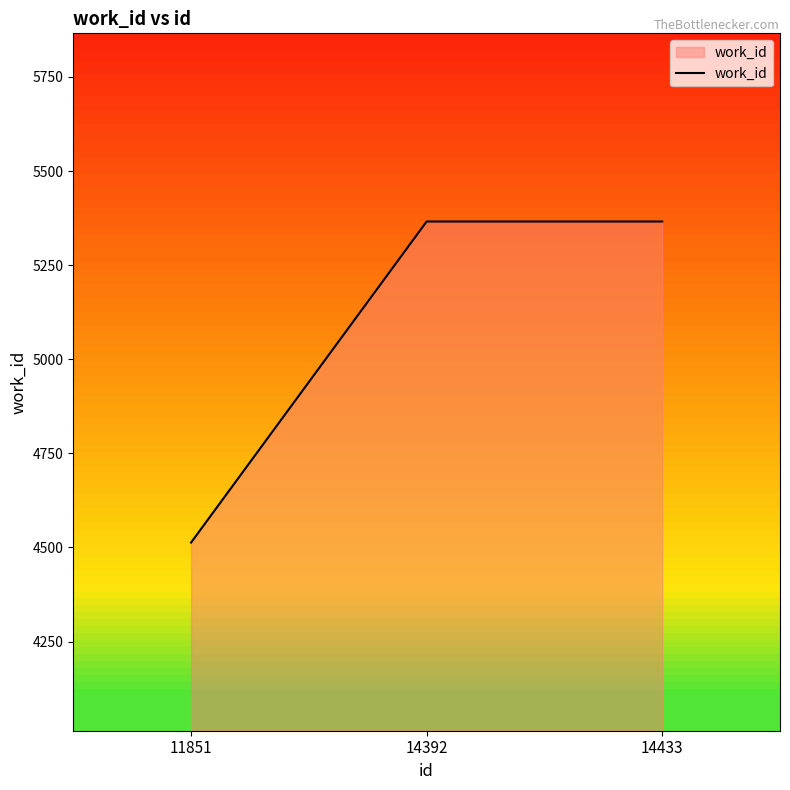

What is the change in value from 11851 to 14392?

+853